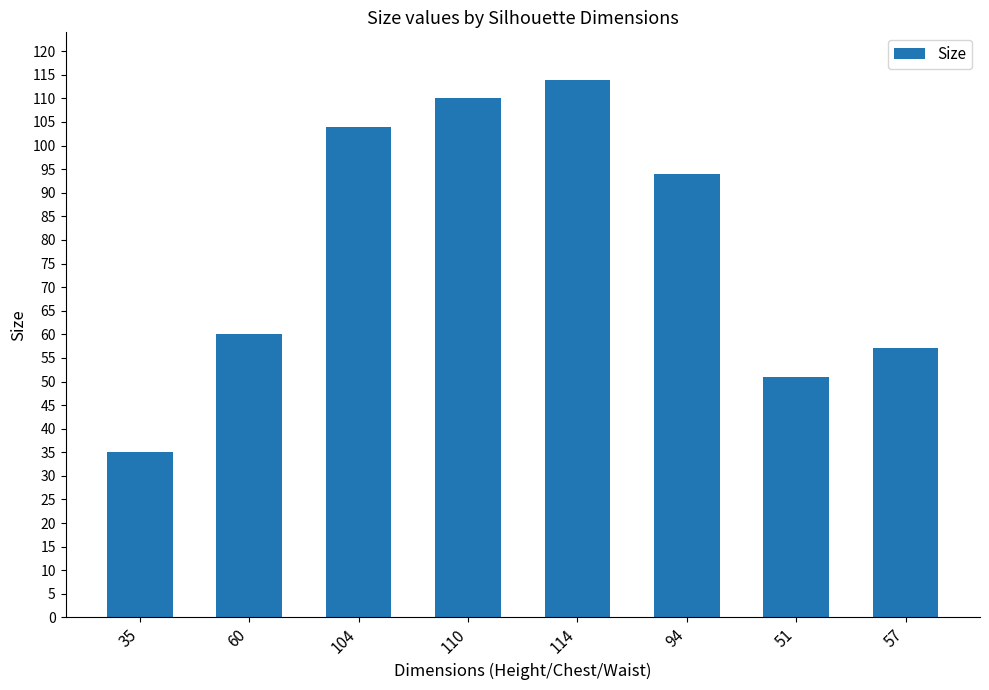

What is the average value?

78